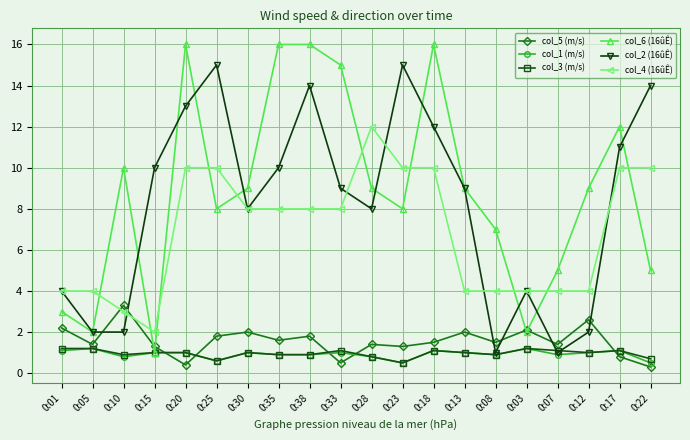

True or false: col_1 (m/s) has more than 1 interior local peaks.

True